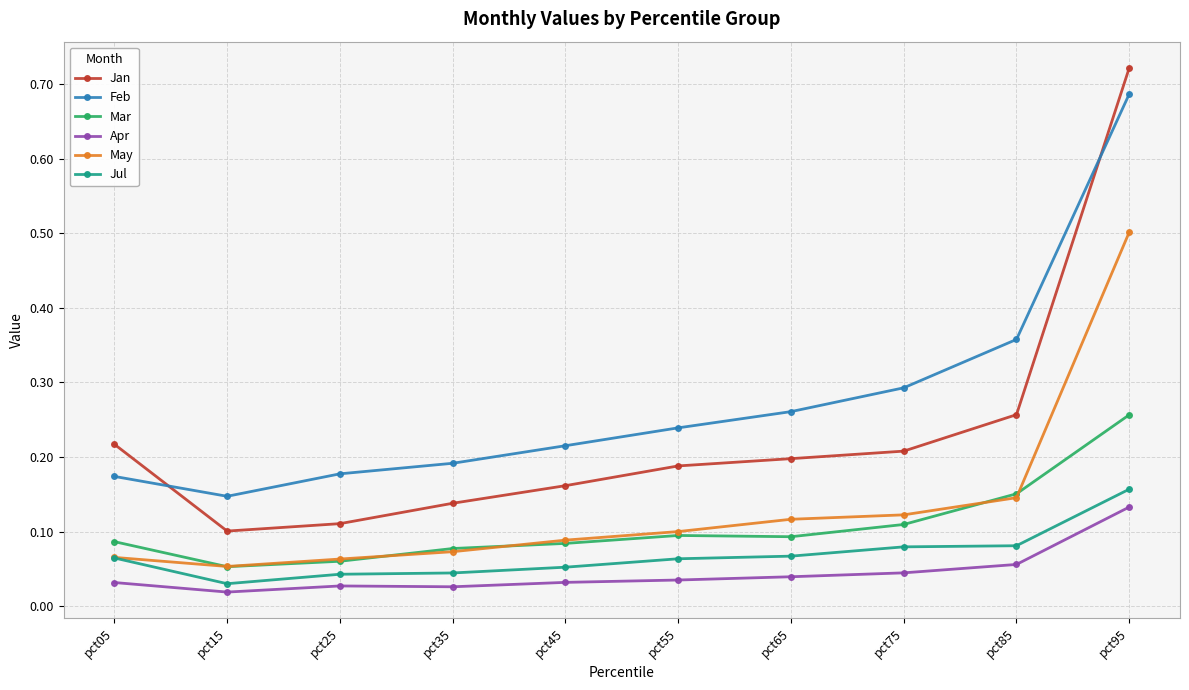

How many categories are shown in the chart?

10